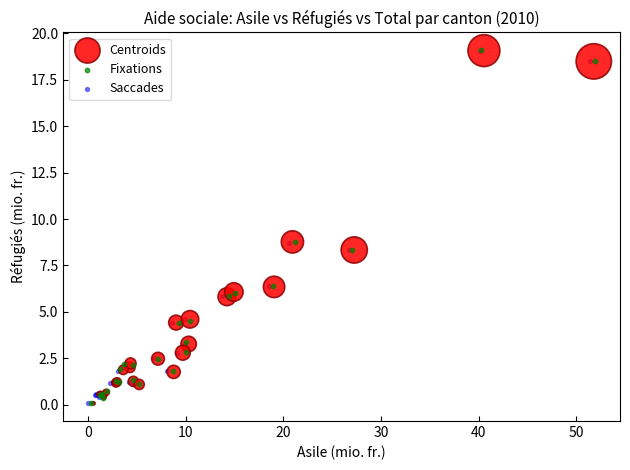

What are all the series names shown in the legend?

Centroids, Fixations, Saccades